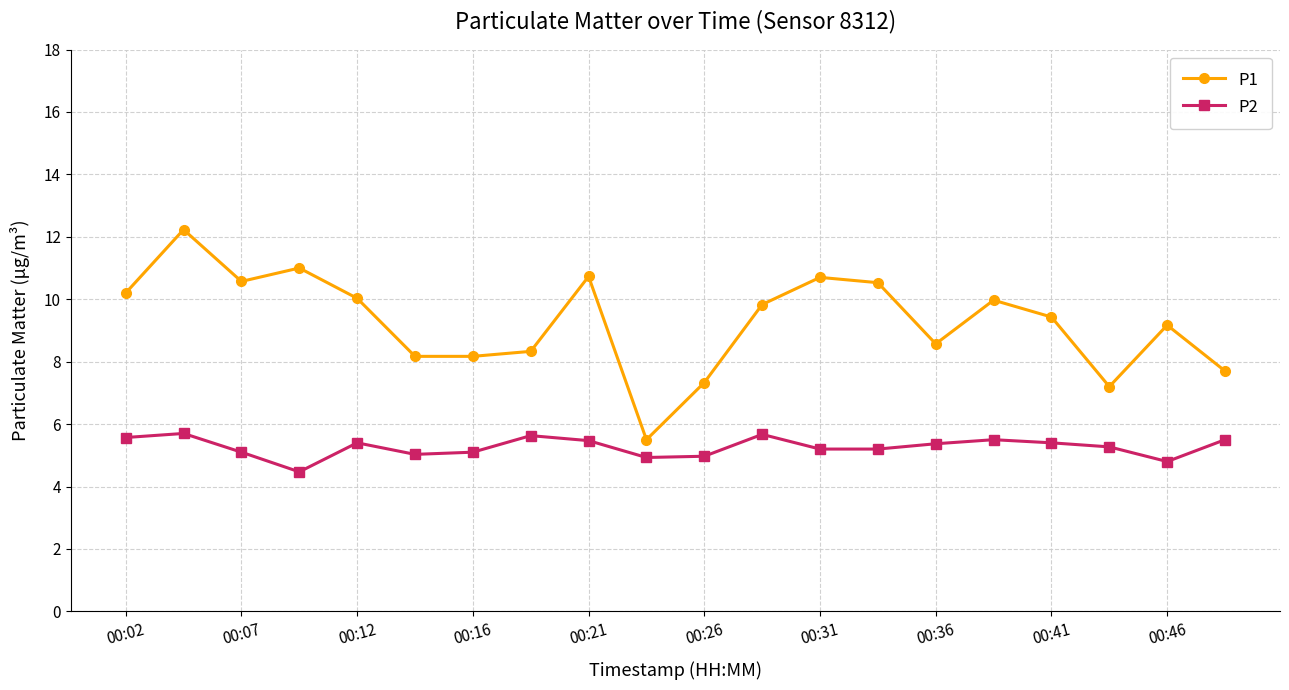

What is the smallest value displayed?

4.5